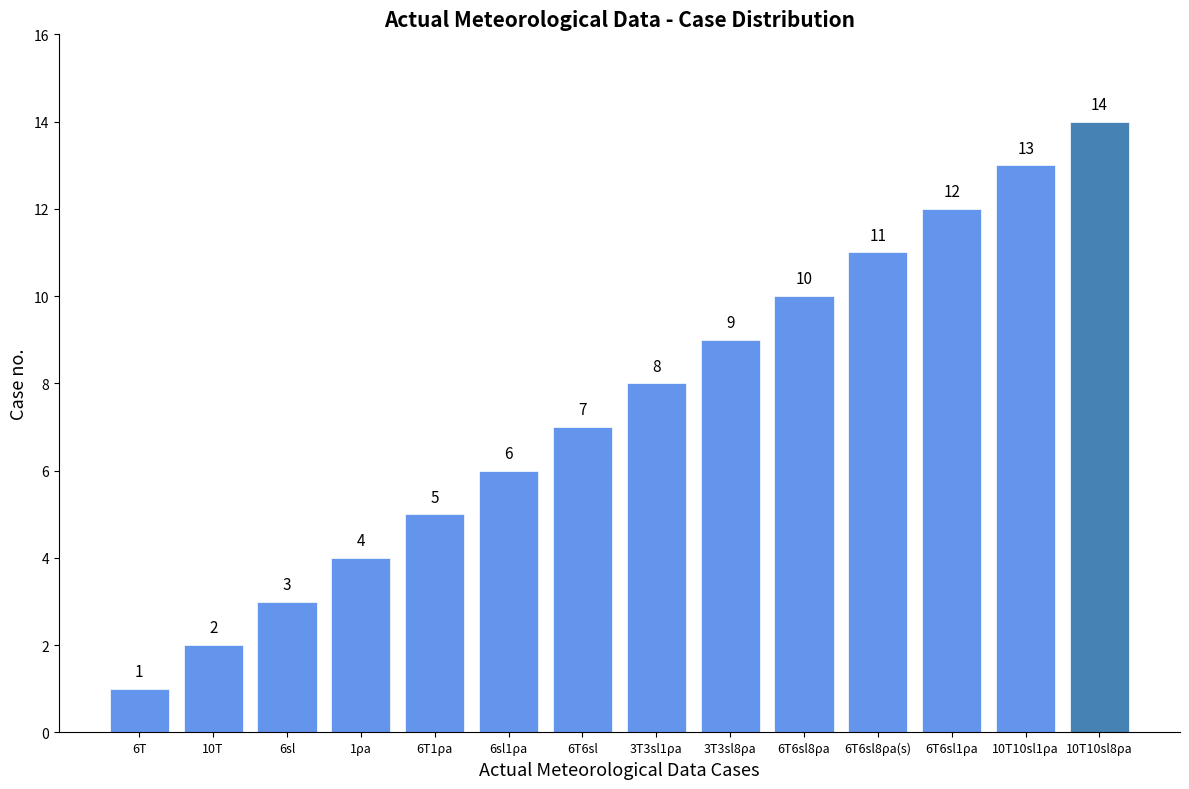

What is the sum of the values at 1ρa and 6T6sl8ρa?

14